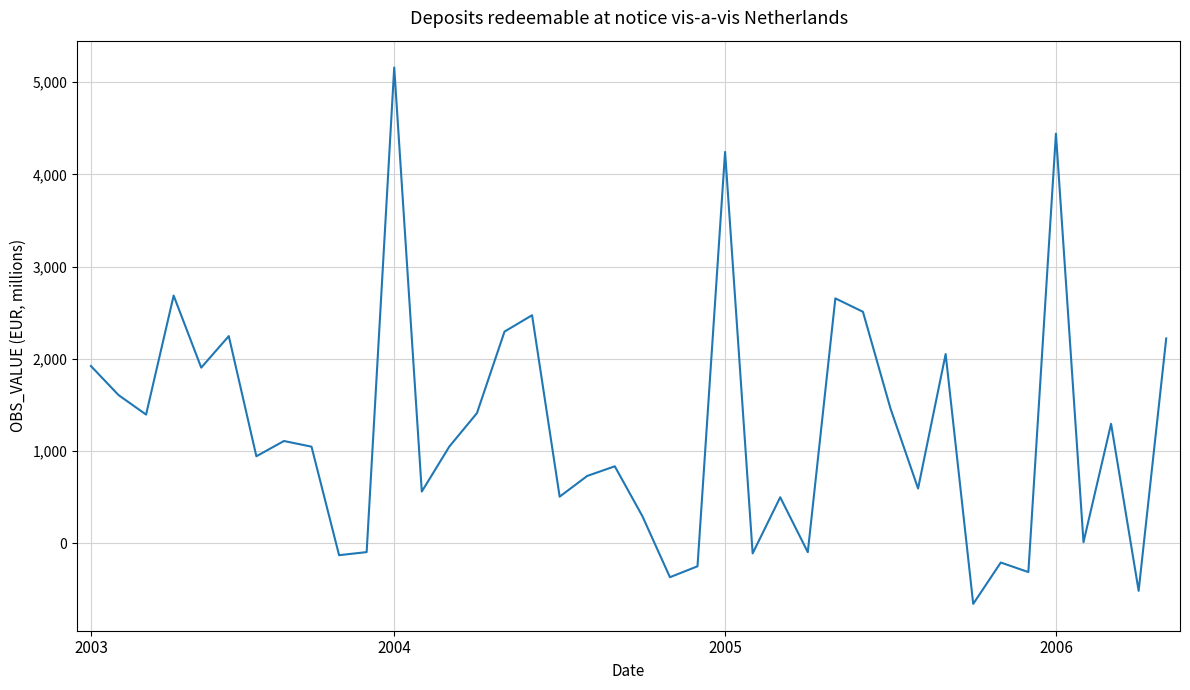

What is the difference between the maximum and minimum values?

5816.3